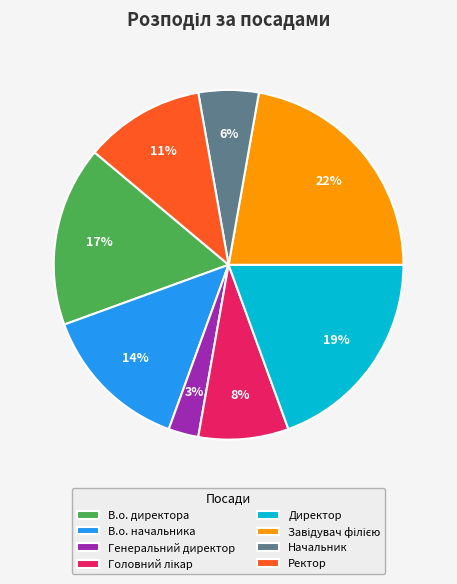

Is there a majority slice in this chart?

No